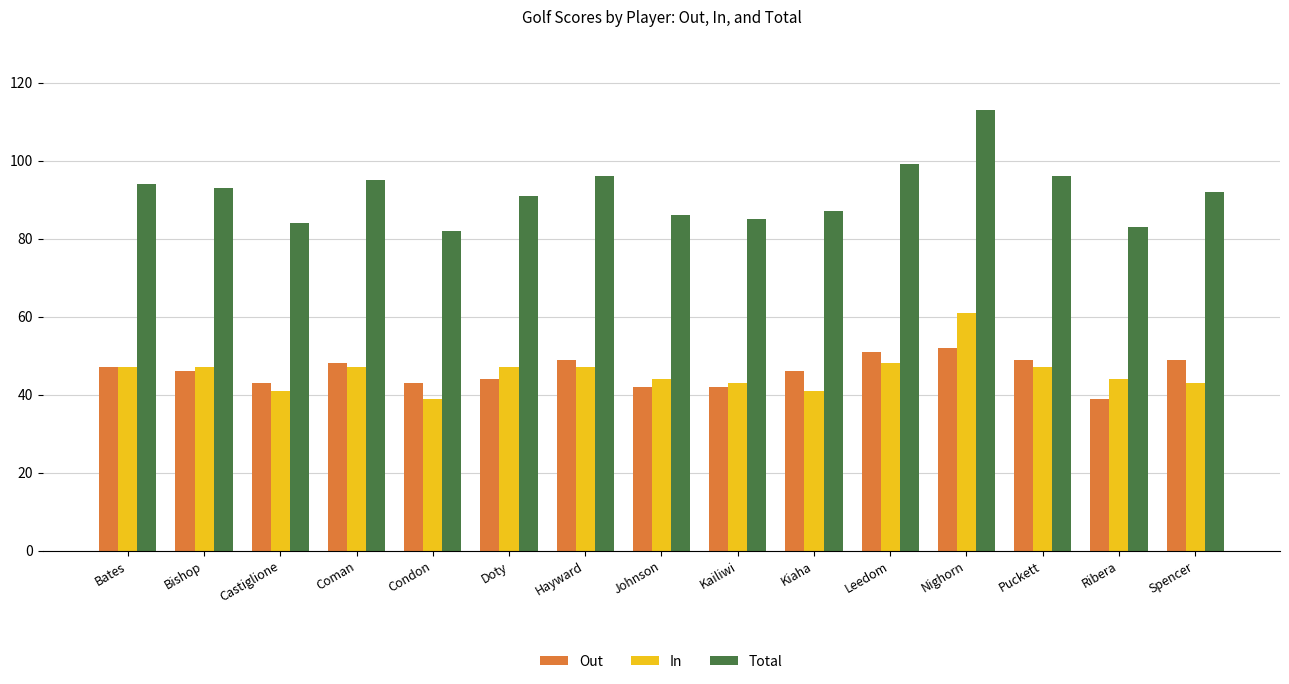

Is the value of Out at Kiaha greater than the value of Total at Doty?

No